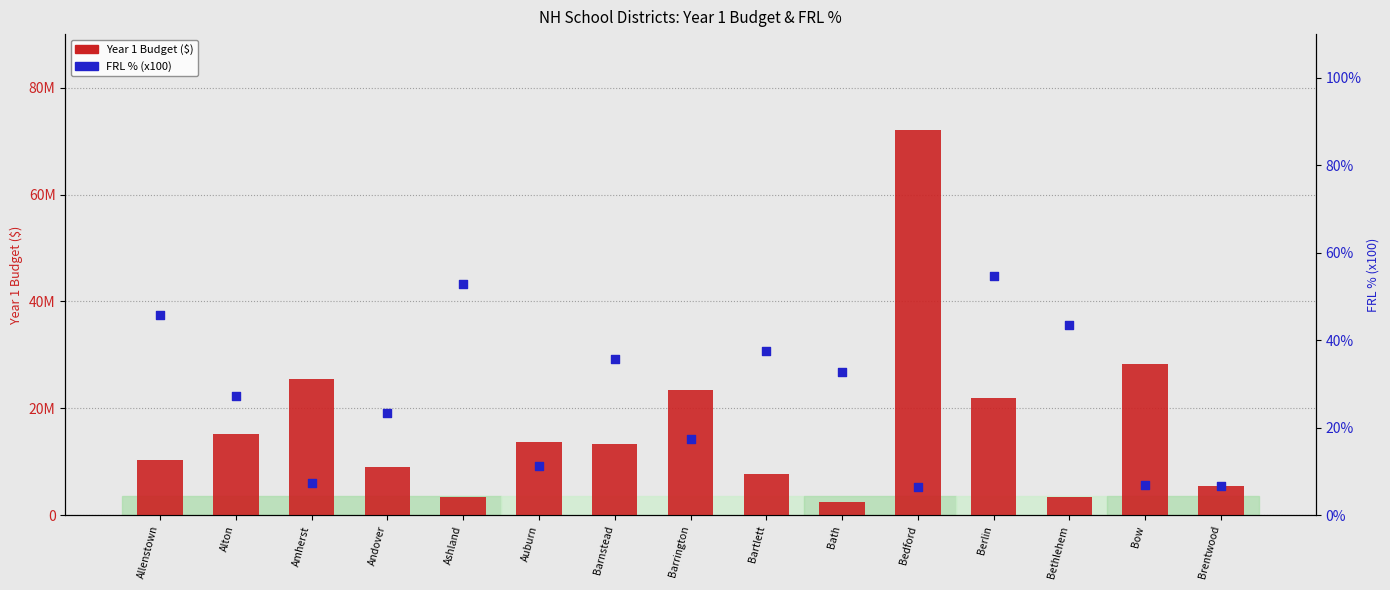

Which series contains the highest Y value?

Year 1 Budget ($)